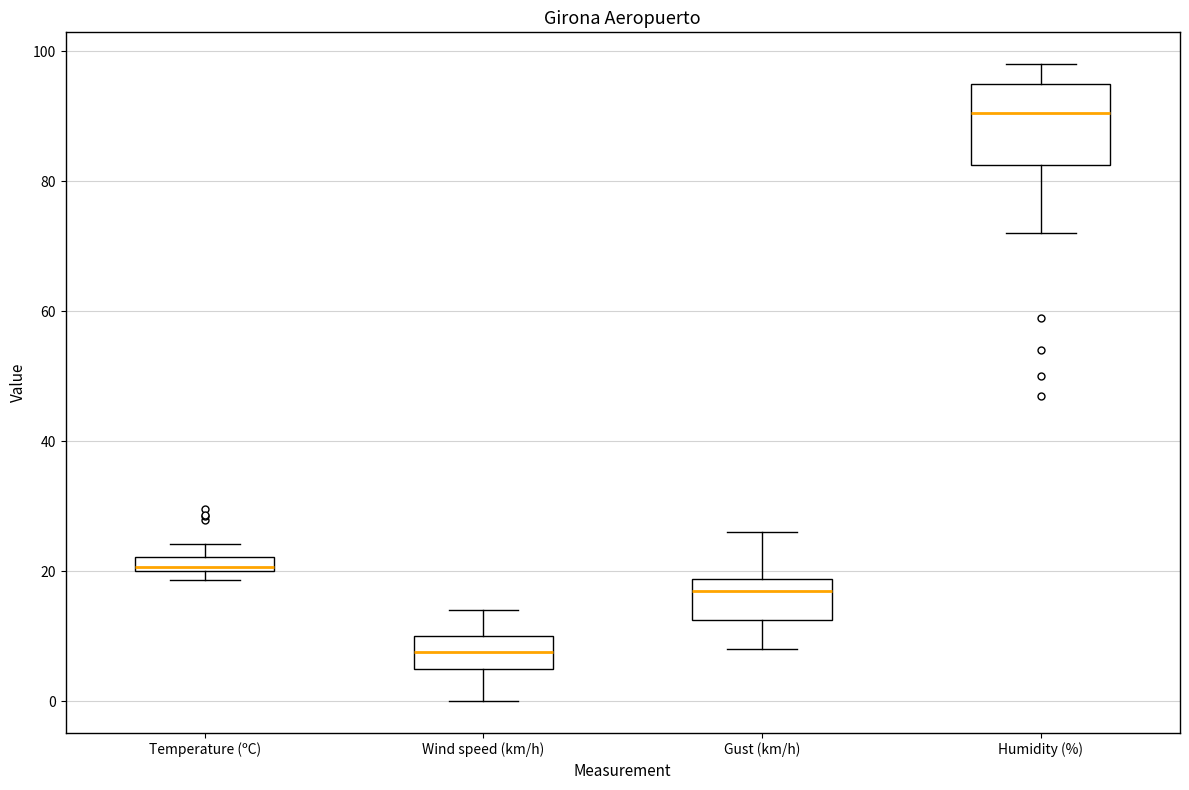

Comparing the boxes themselves (not the whiskers), which one is the tallest?

Humidity (%)